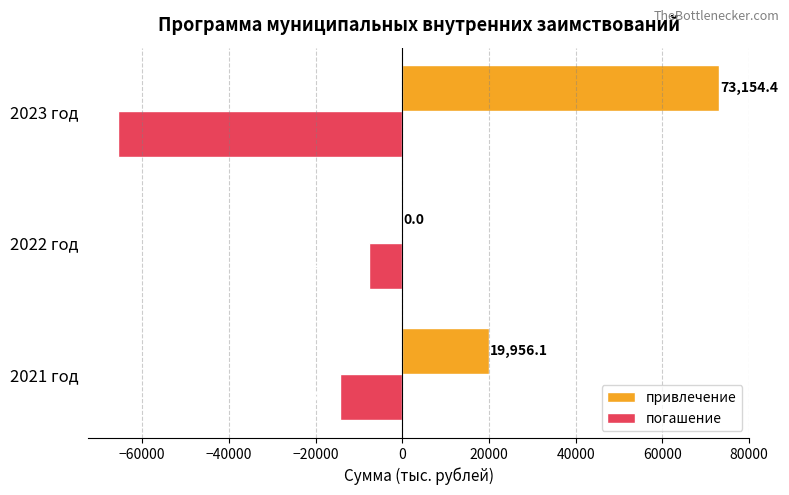

What is the sum of the привлечение values at 2021 год and 2023 год?

93110.5